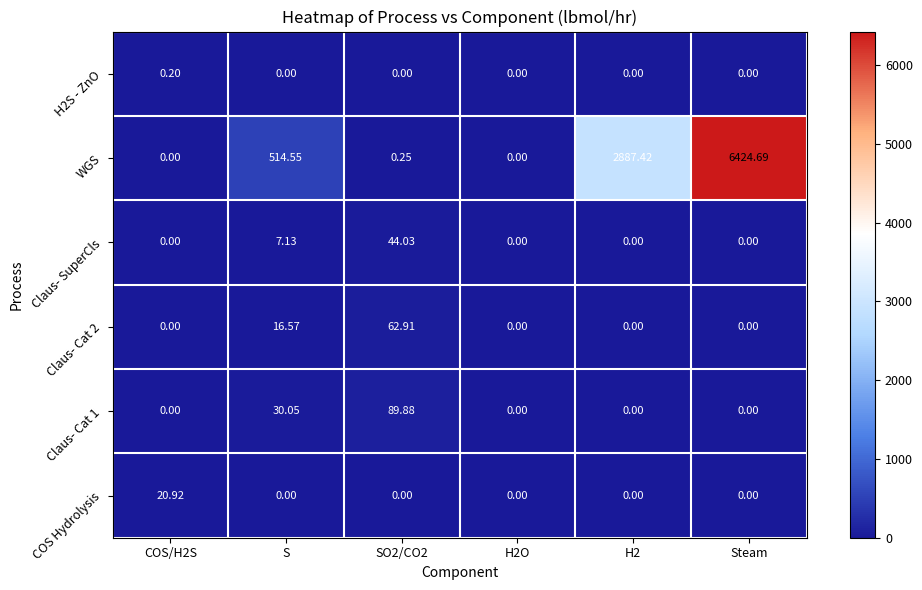

At which category does the chart reach its peak across all series?

Steam